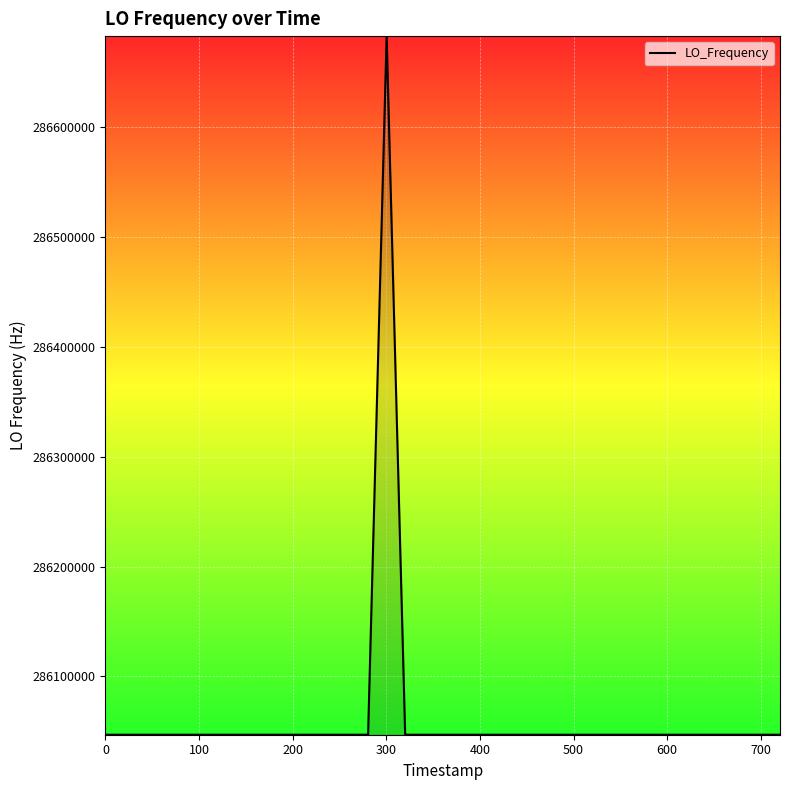

Count the number of values greater than 286047001.

20